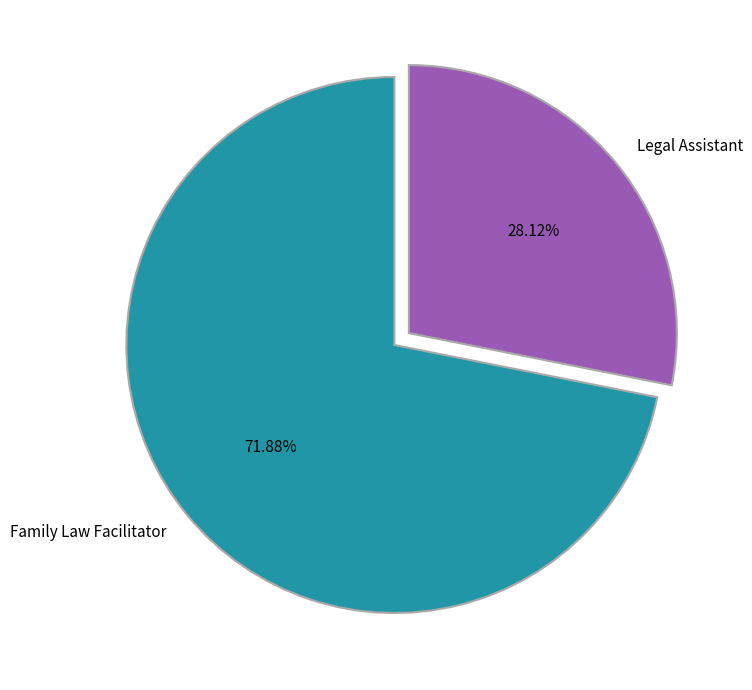

Which slice is the largest?

Family Law Facilitator